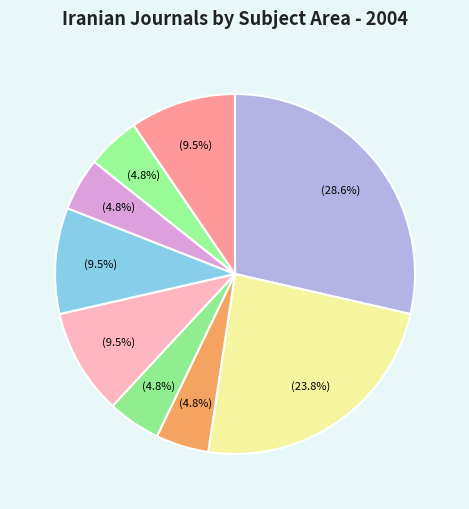

How many segments does this pie chart have?

9